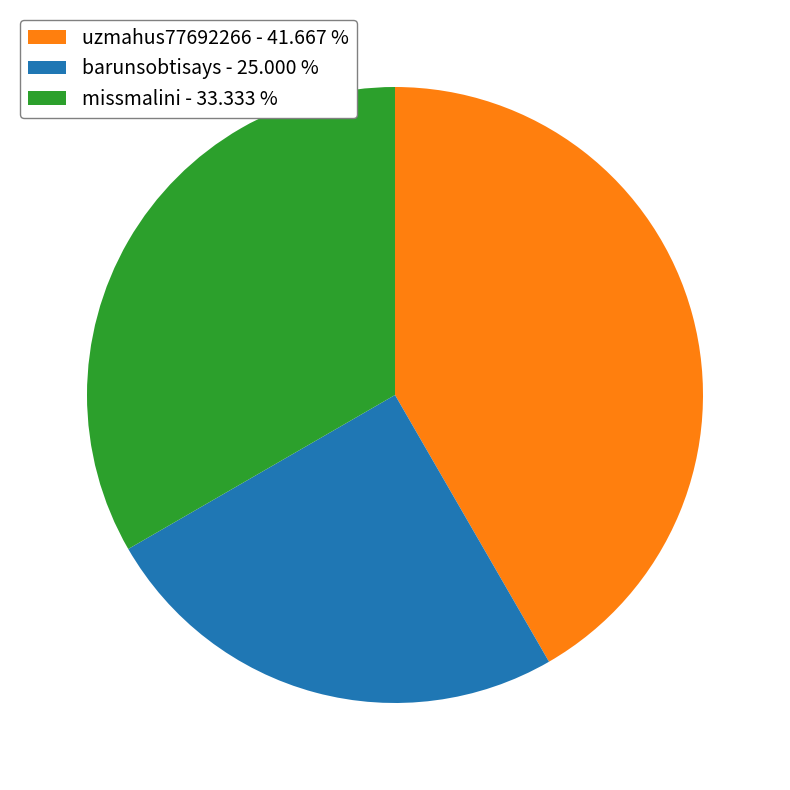

How many segments does this pie chart have?

3